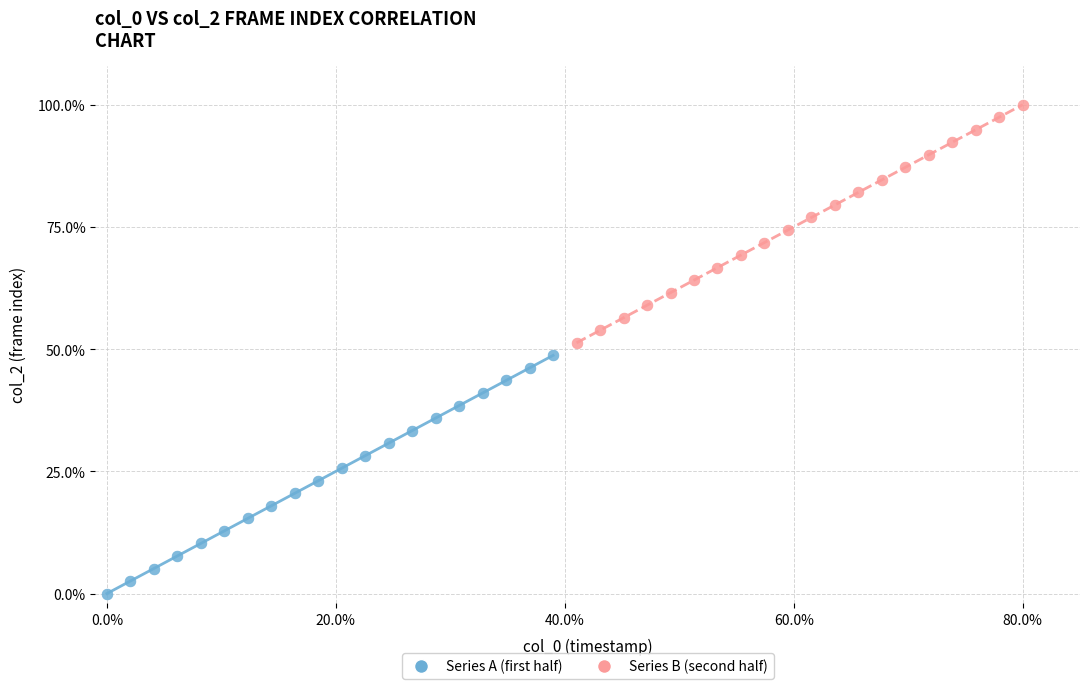

Which series reaches the maximum Y coordinate?

Series B (second half)